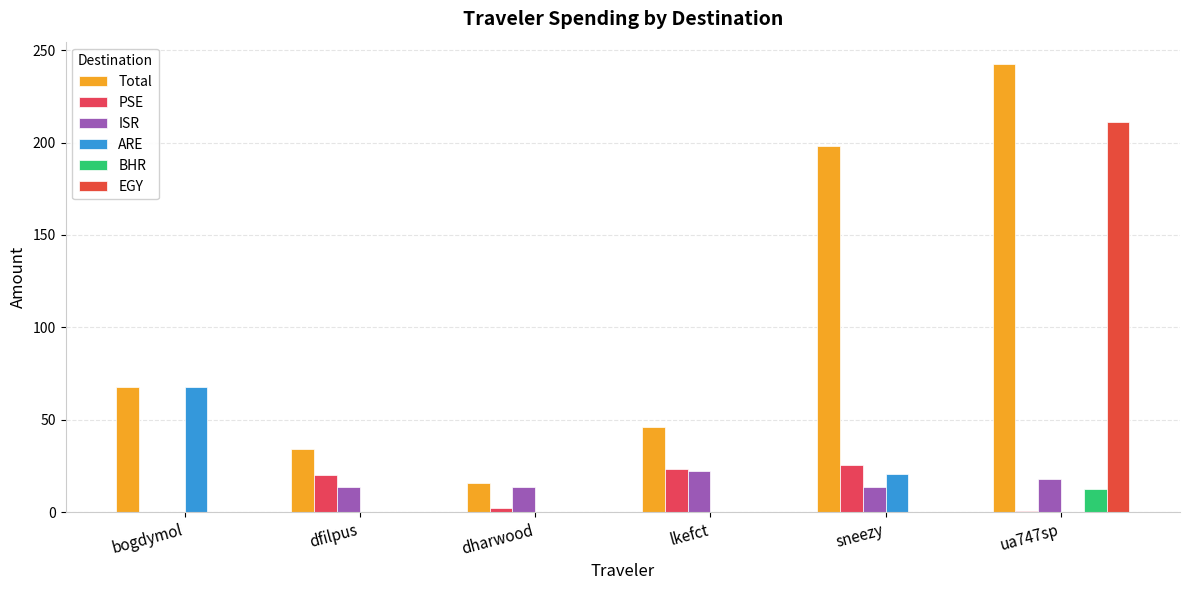

How many groups of bars are there?

6